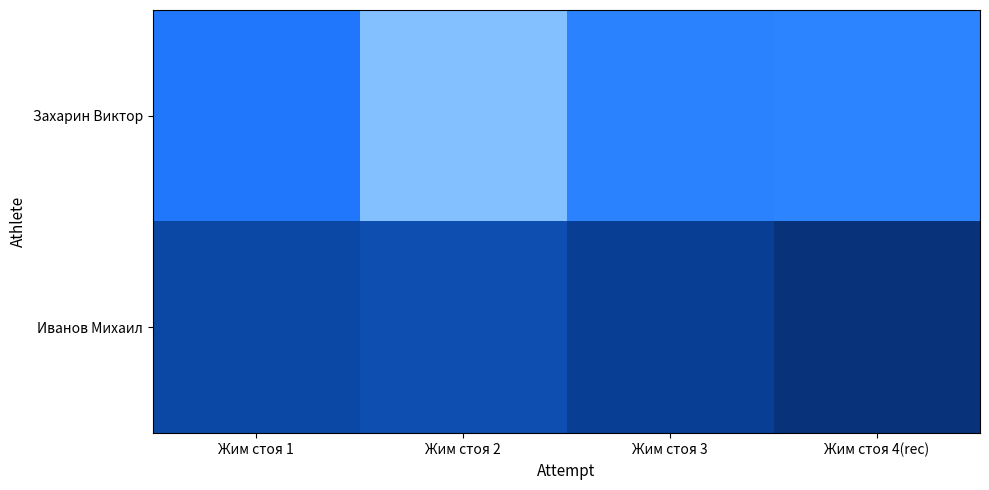

Rank the series at Жим стоя 4(rec) from lowest to highest value.

Захарин Виктор, Иванов Михаил